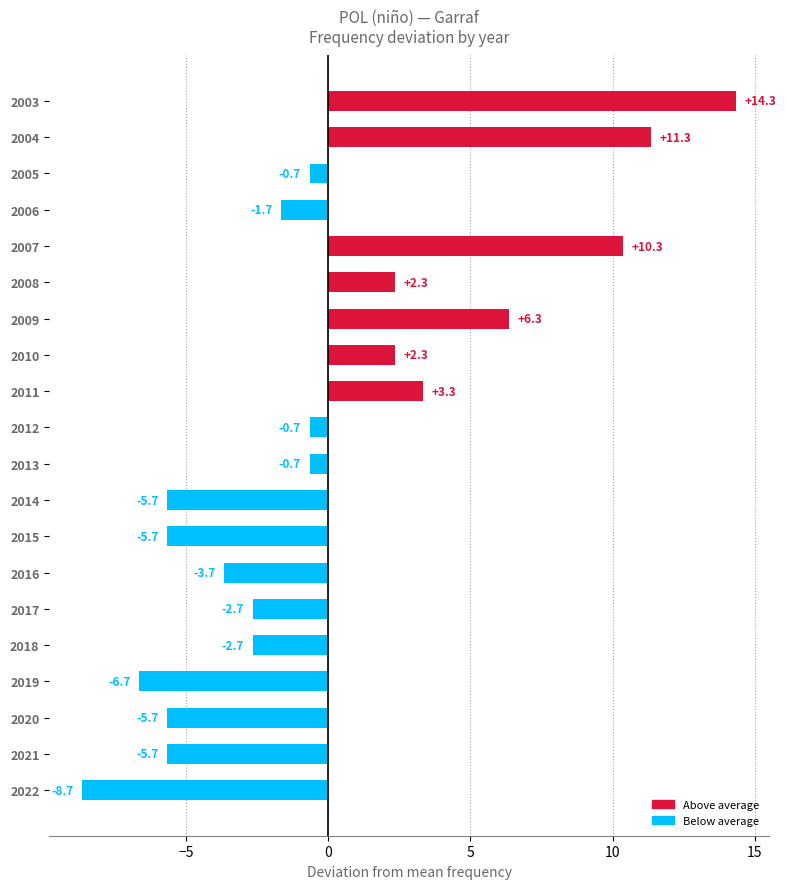

What is the change in value from 2013 to 2009?

+7.0